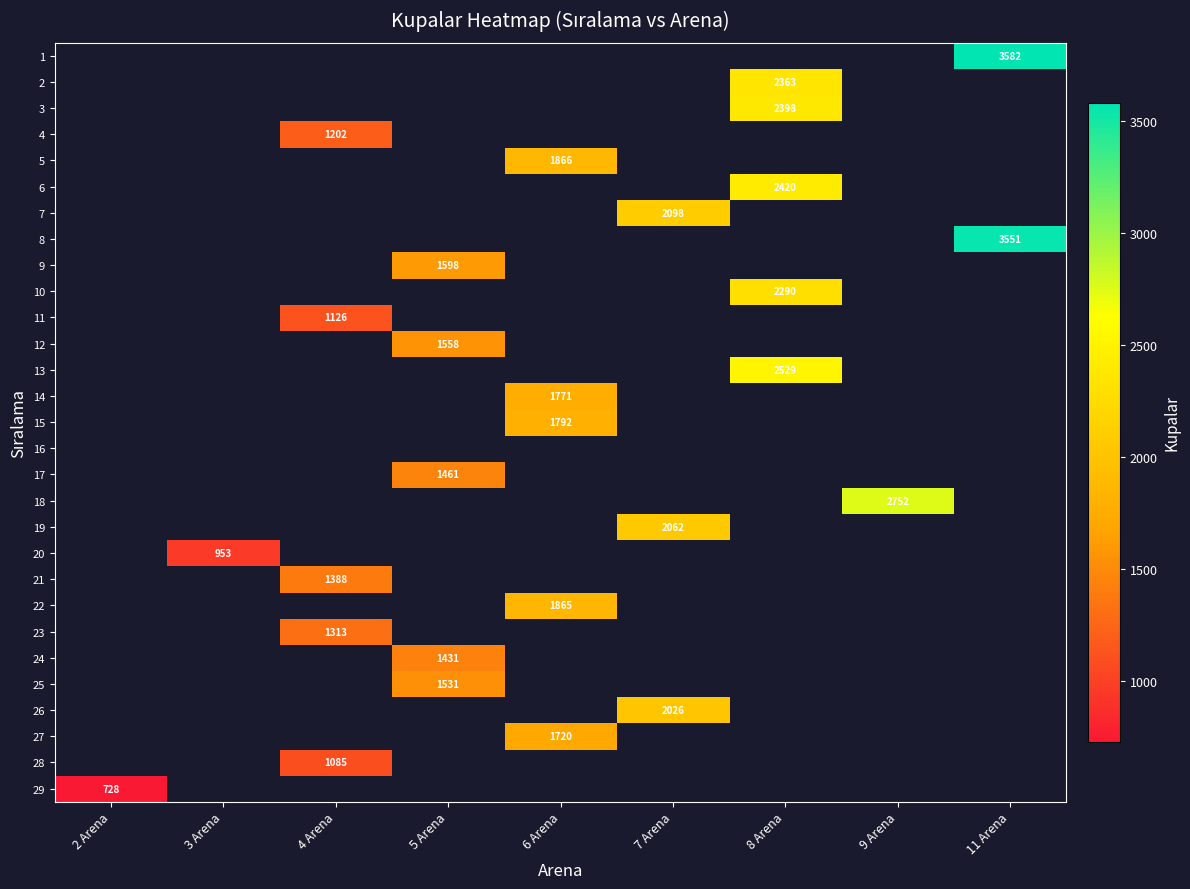

Between 2 Arena and 11 Arena, which is larger?

11 Arena